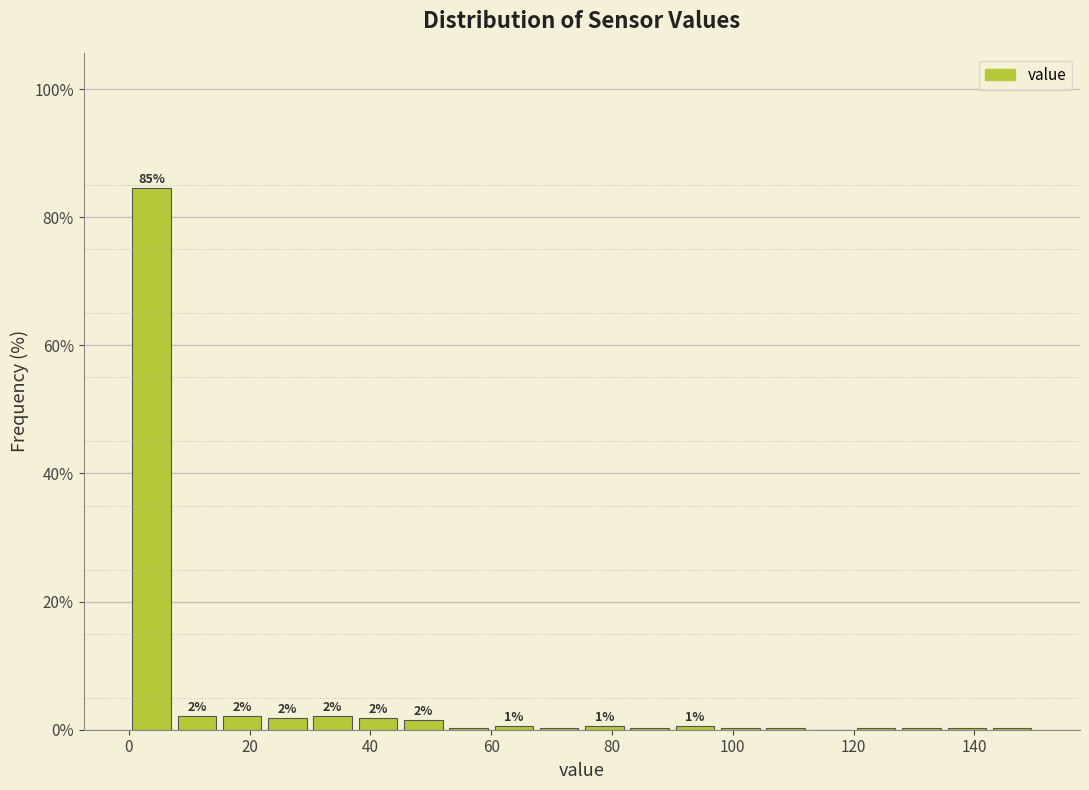

Around what value on the x-axis is the tallest bar? Give the approximate position of its centre, as read against the axis.

4